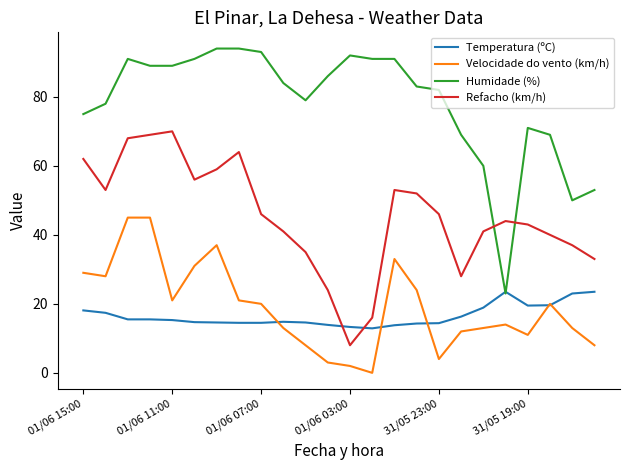

True or false: Humidade (%) and Velocidade do vento (km/h) intersect in this chart.

False